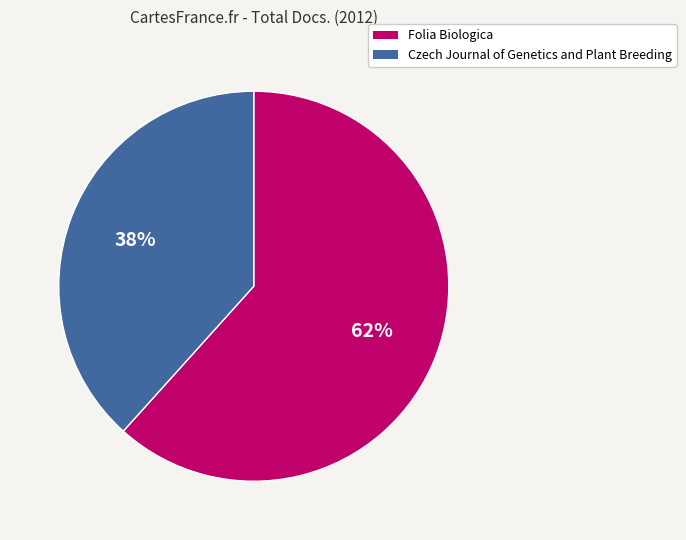

Between Czech Journal of Genetics and Plant Breeding and Folia Biologica, which is larger?

Folia Biologica